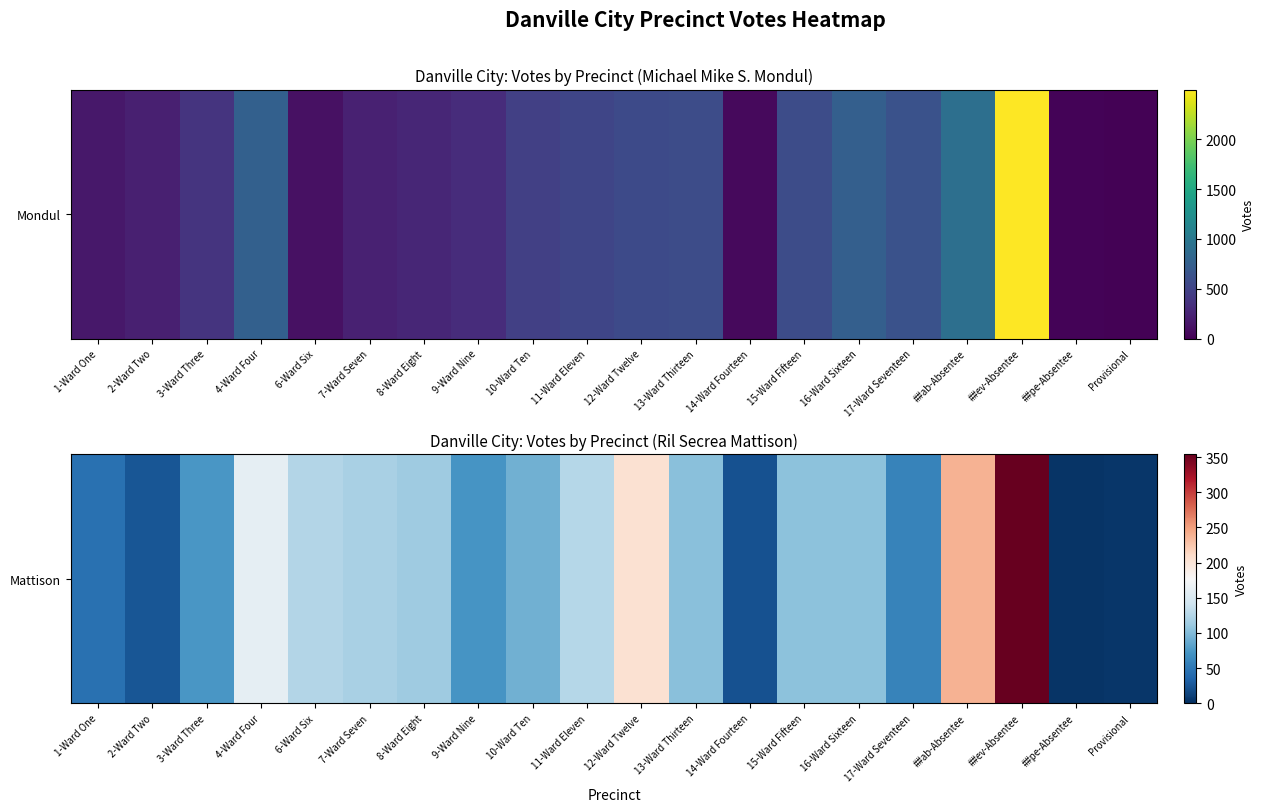

True or false: the data shows 3 at ##pe-Absentee.

True